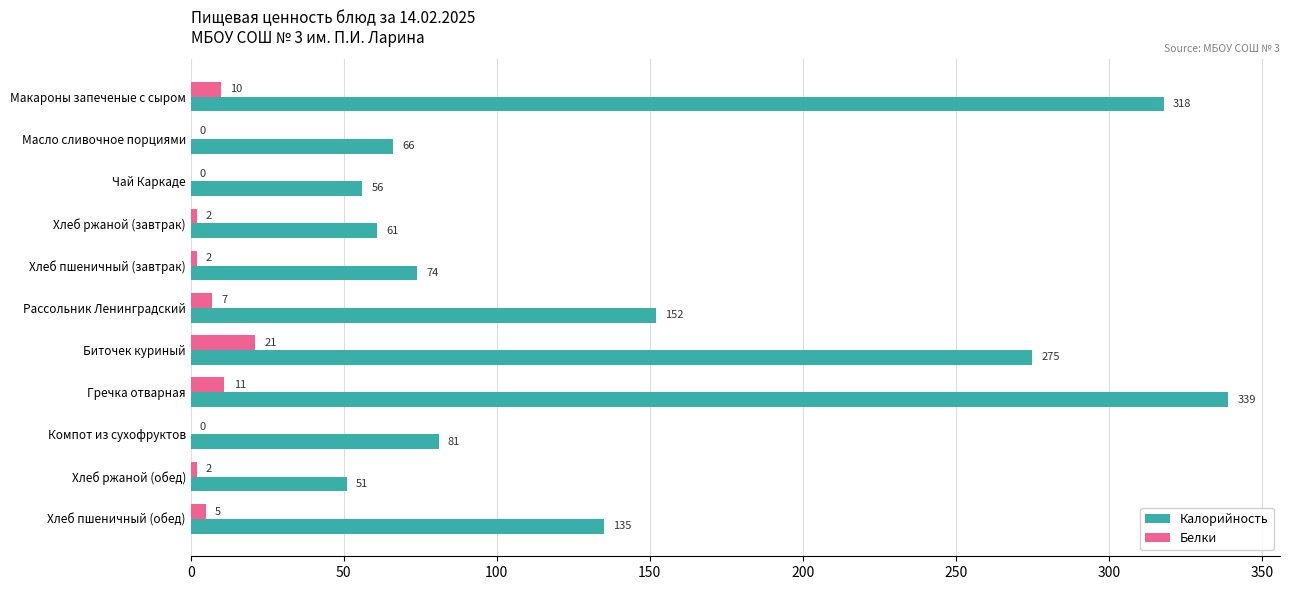

Between Хлеб пшеничный (завтрак) and Компот из сухофруктов, which series saw the biggest shift?

Калорийность